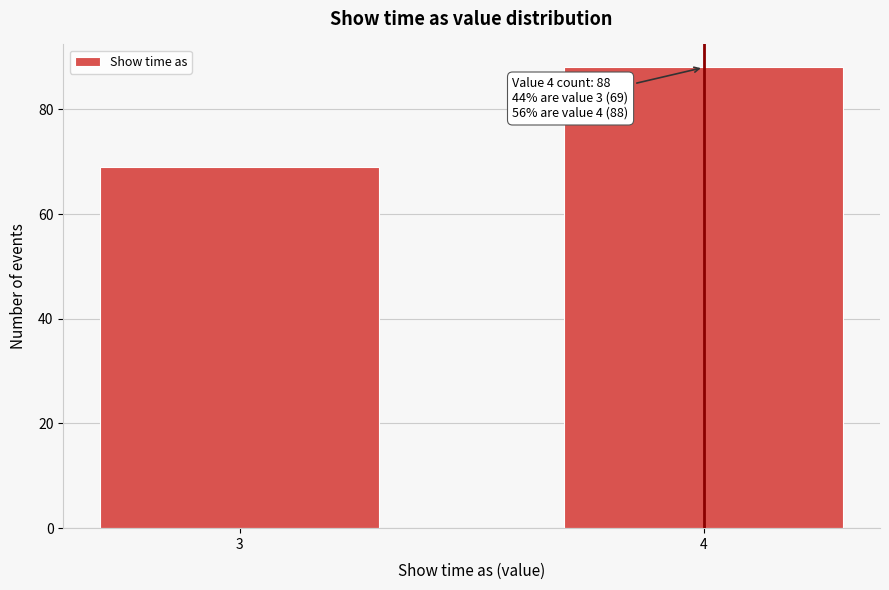

Reading right to left, what are all the values shown in this chart?

88	69